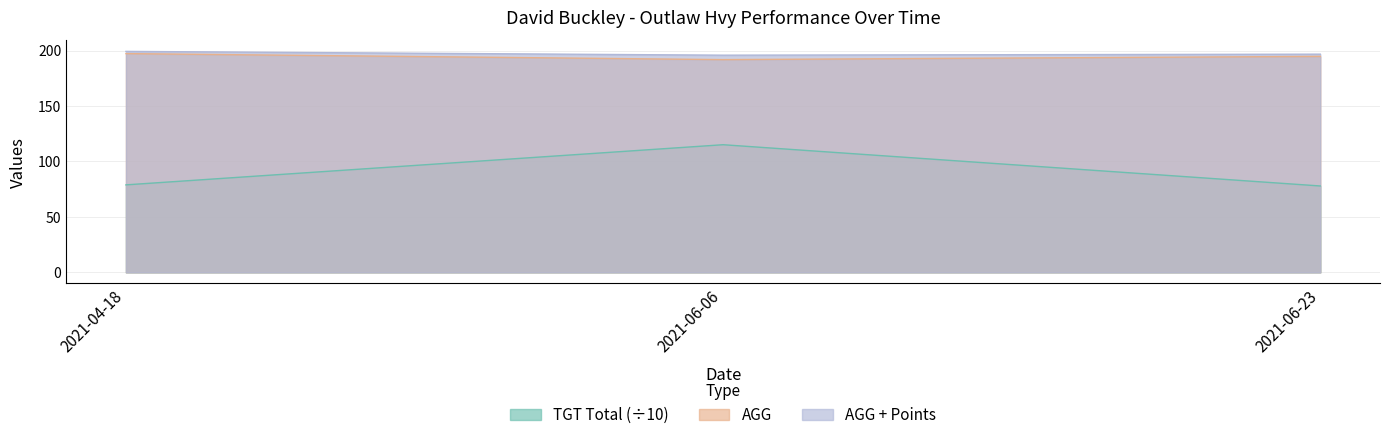

What is the lowest value of the AGG series?

191.8